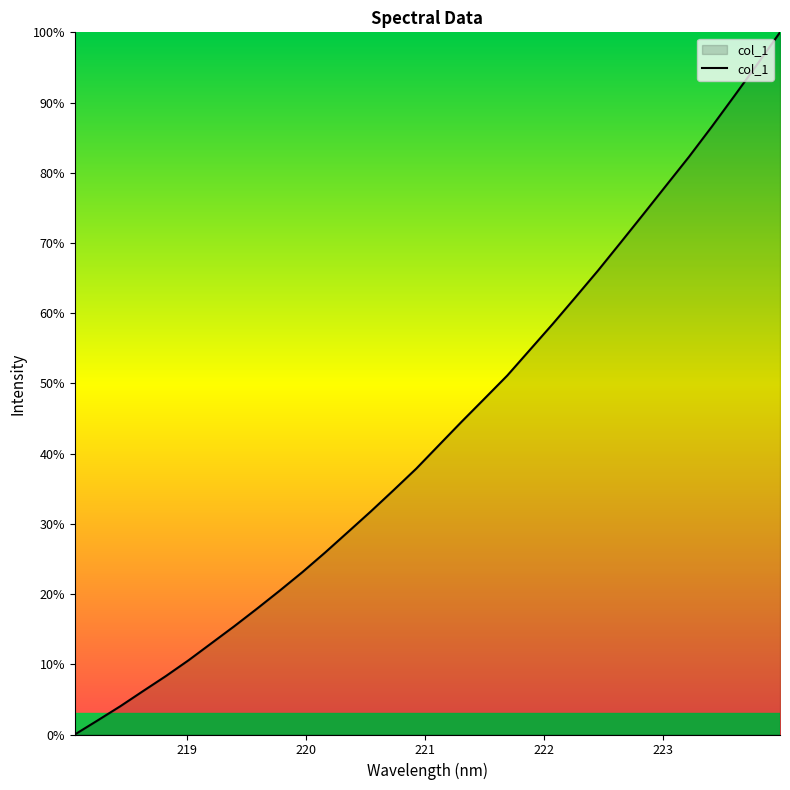

What is the greatest value displayed?

100.0